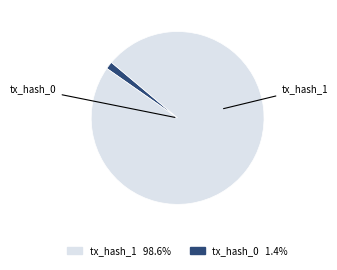

Is there any slice that represents more than half of the pie?

Yes